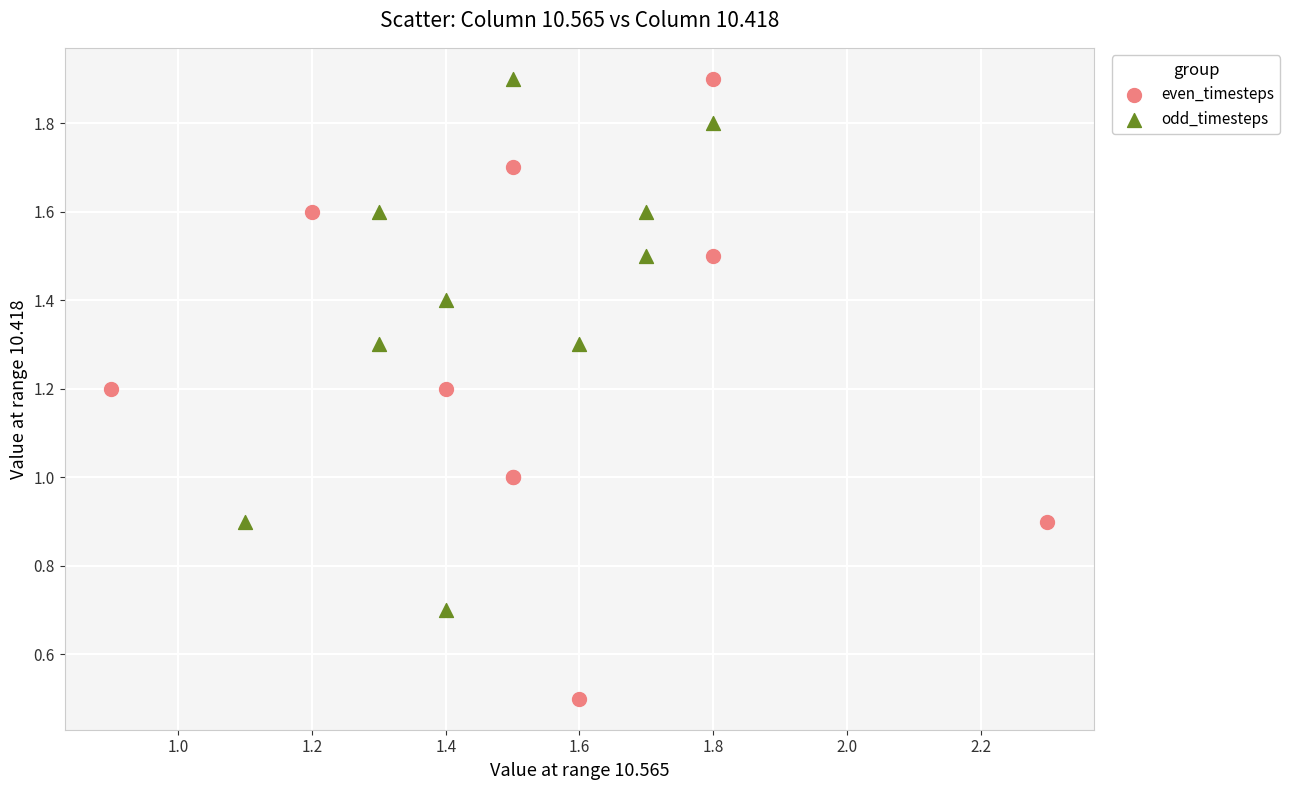

Which series reaches the minimum Y coordinate?

even_timesteps